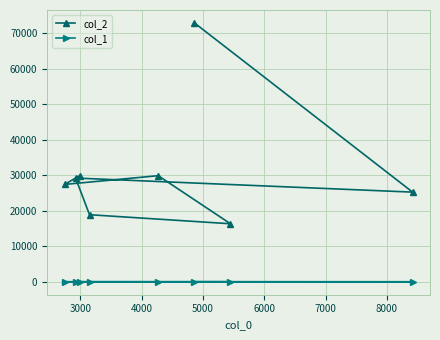

How many data points in col_2 are less than 29220?

4